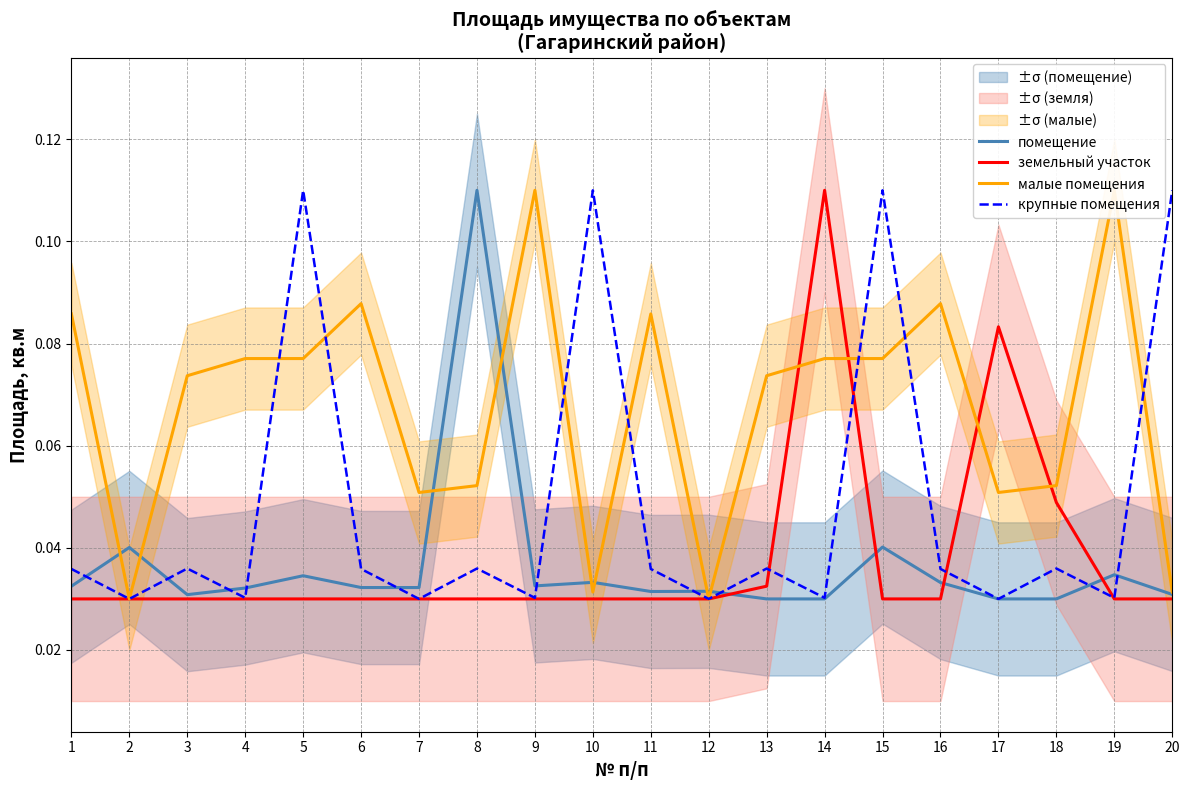

In малые помещения, how many points are lower than both neighbors (excluding endpoints)?

5